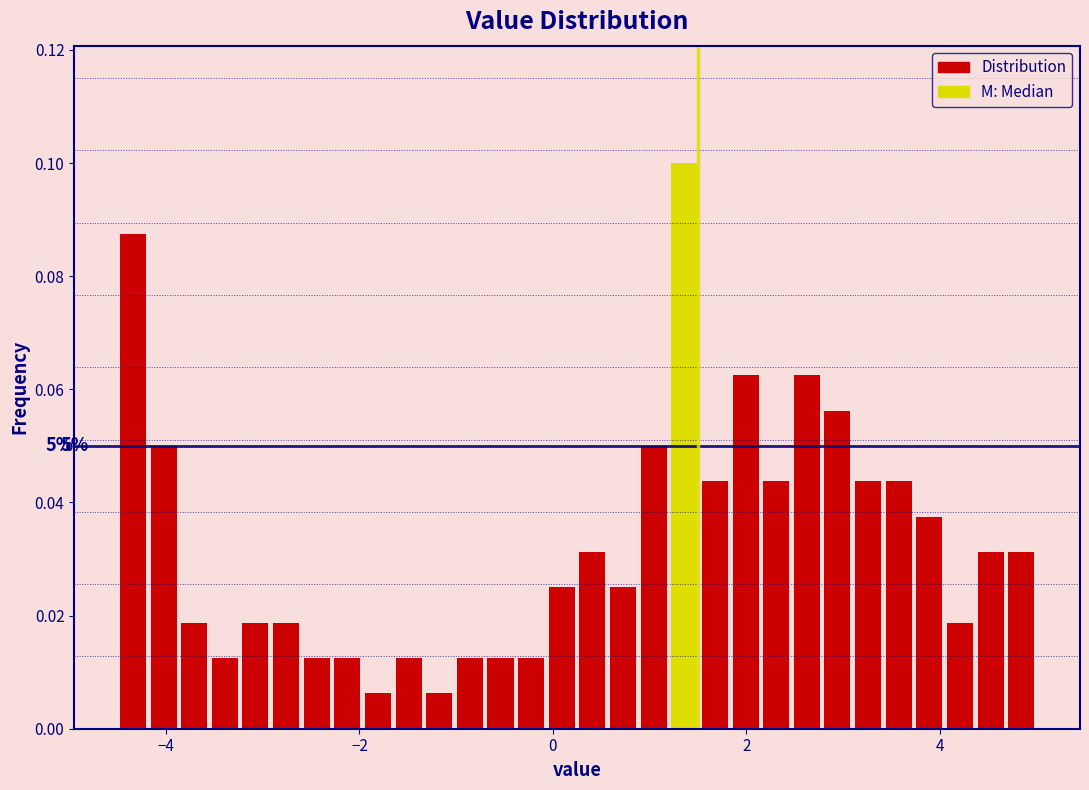

Around what value on the x-axis is the tallest bar? Give the approximate position of its centre, as read against the axis.

1.4